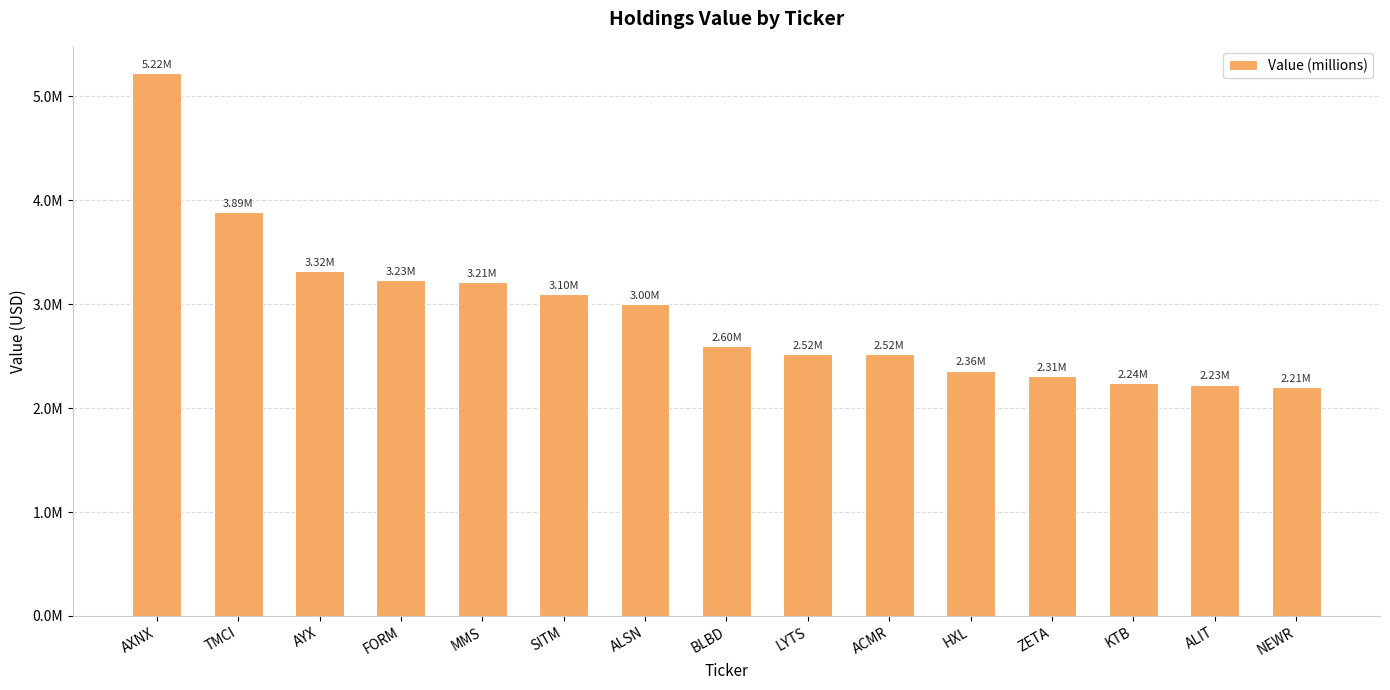

What is the change in value from ALSN to LYTS?

-486785